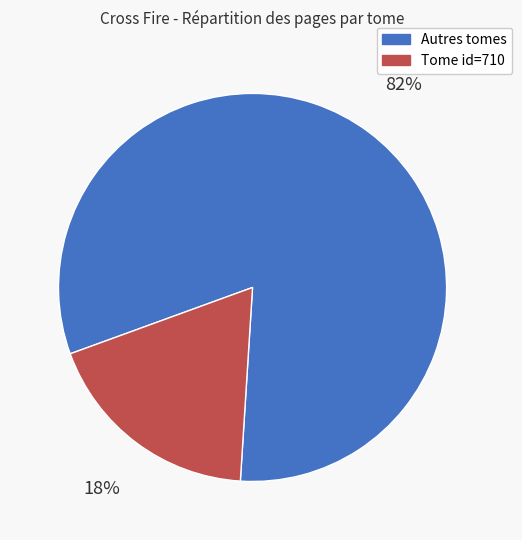

Does any single category account for the majority?

Yes